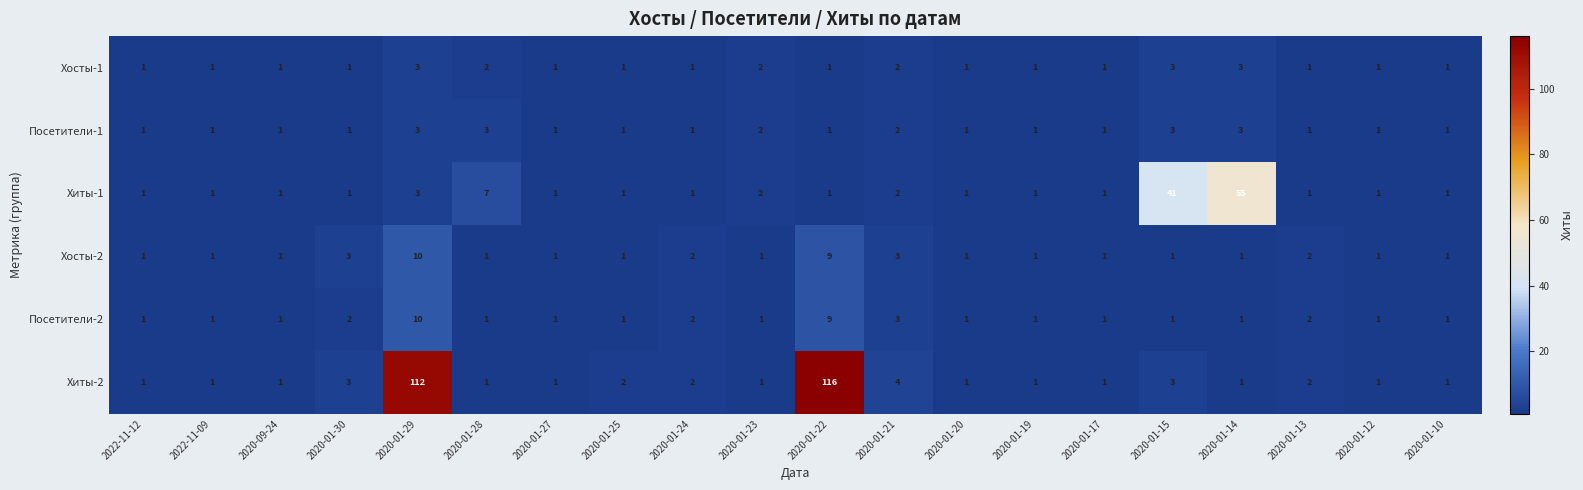

Which series changed the most between 2022-11-12 and 2020-01-25?

Хиты-2